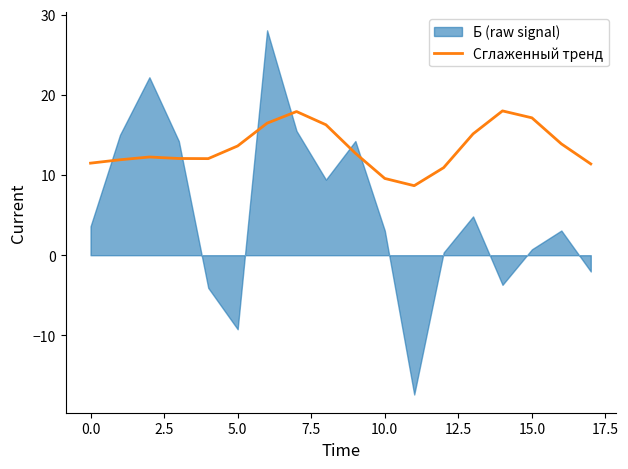

What is the highest value of the Сглаженный тренд series?

18.0